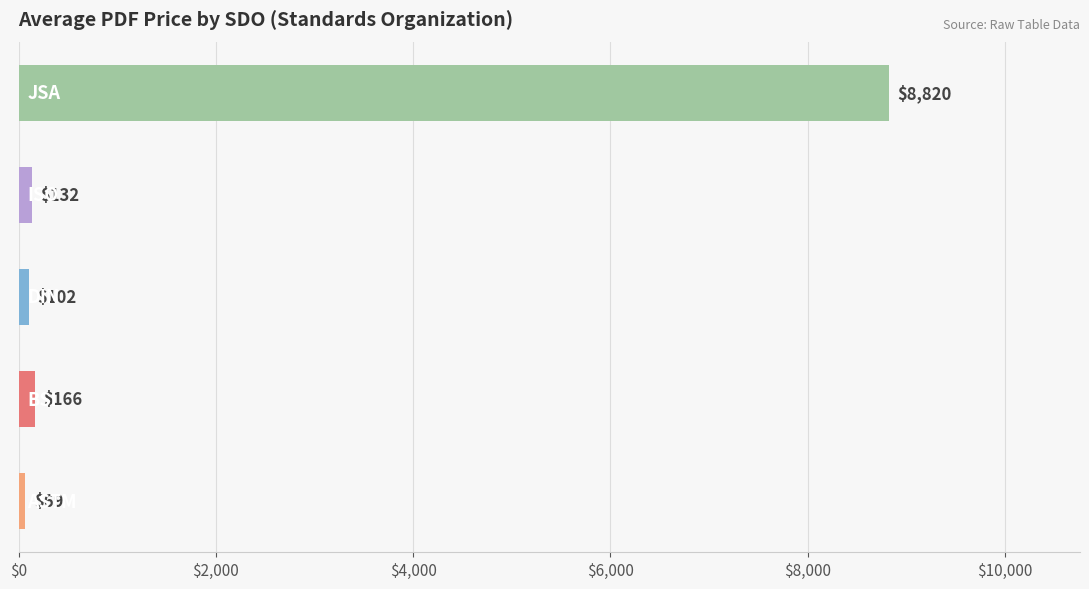

How many data points are less than 132?

2